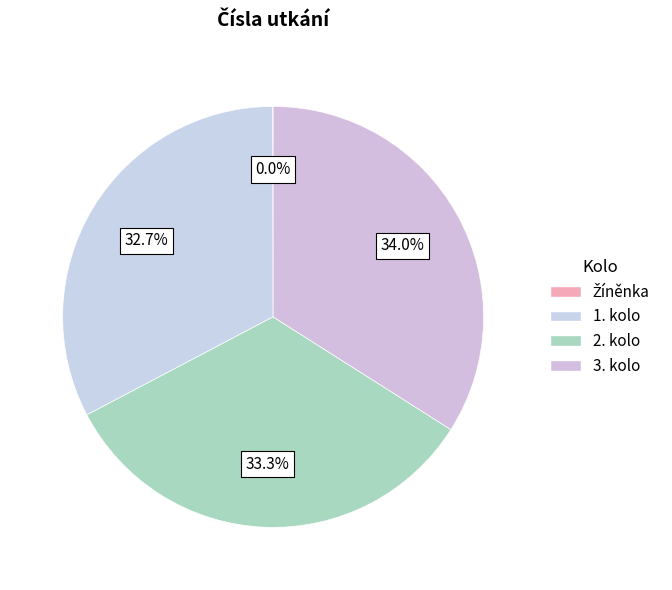

Is there any slice that represents more than half of the pie?

No